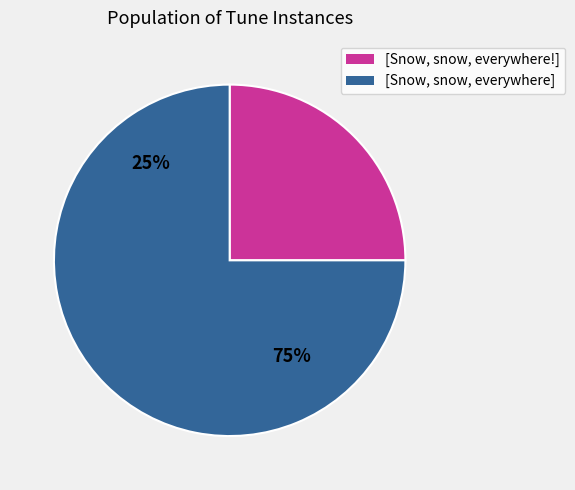

True or false: [Snow, snow, everywhere!] accounts for 25% of the total.

True